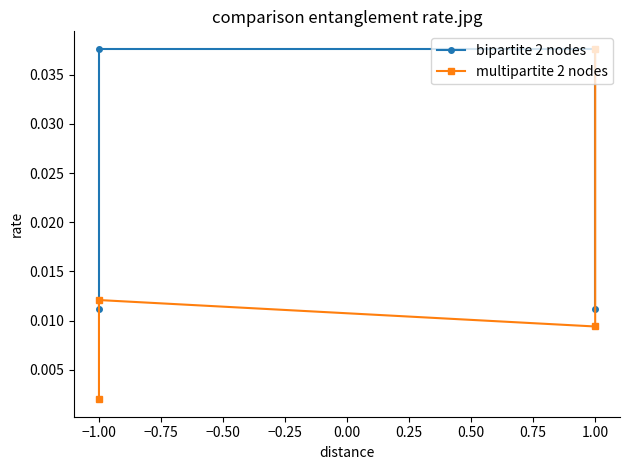

What is the sum of all multipartite 2 nodes values?

0.1